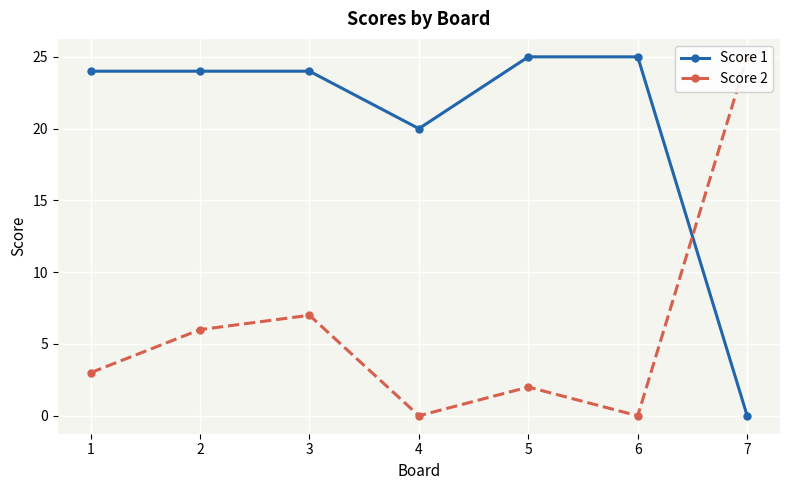

Which series has the largest total across all categories?

Score 1